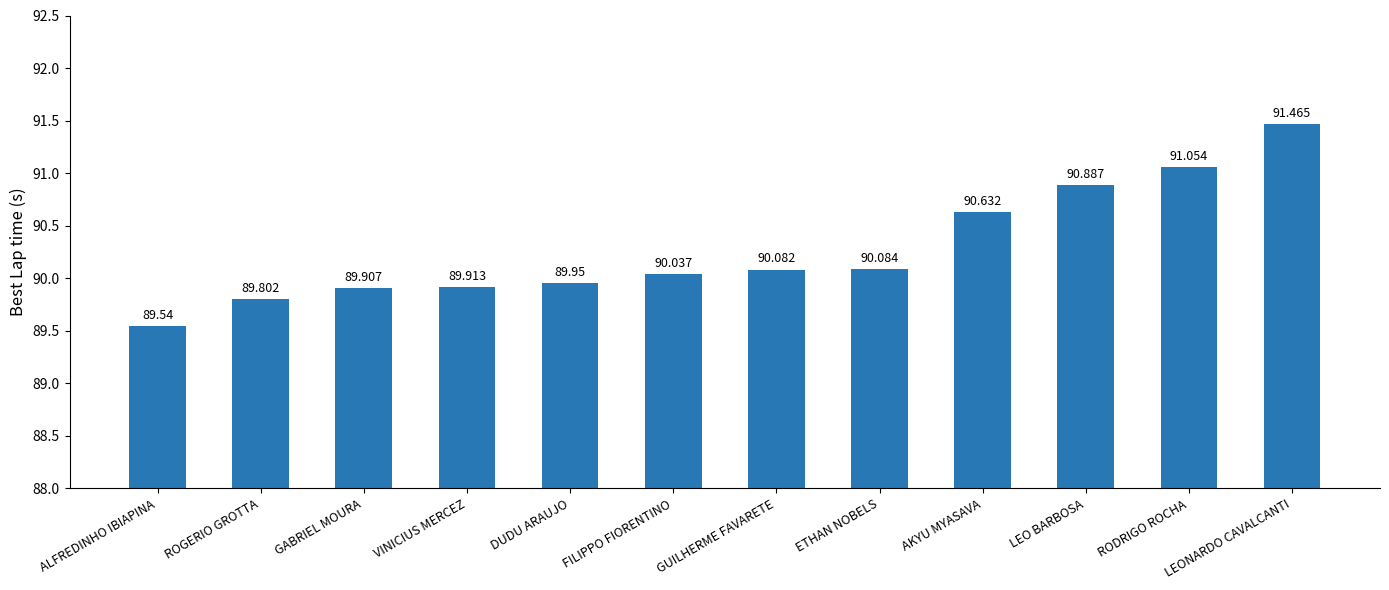

What is the label of the 5th bar from the left?

DUDU ARAUJO